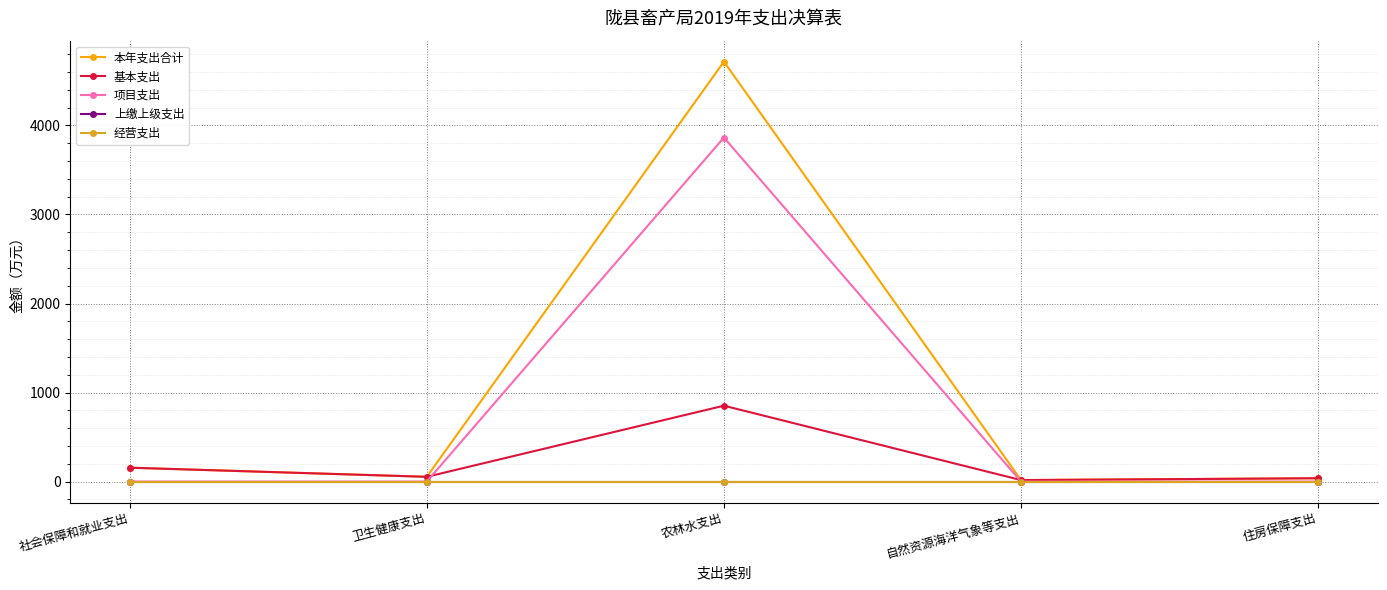

The value of 基本支出 at 社会保障和就业支出 is 276.5. True or false?

False